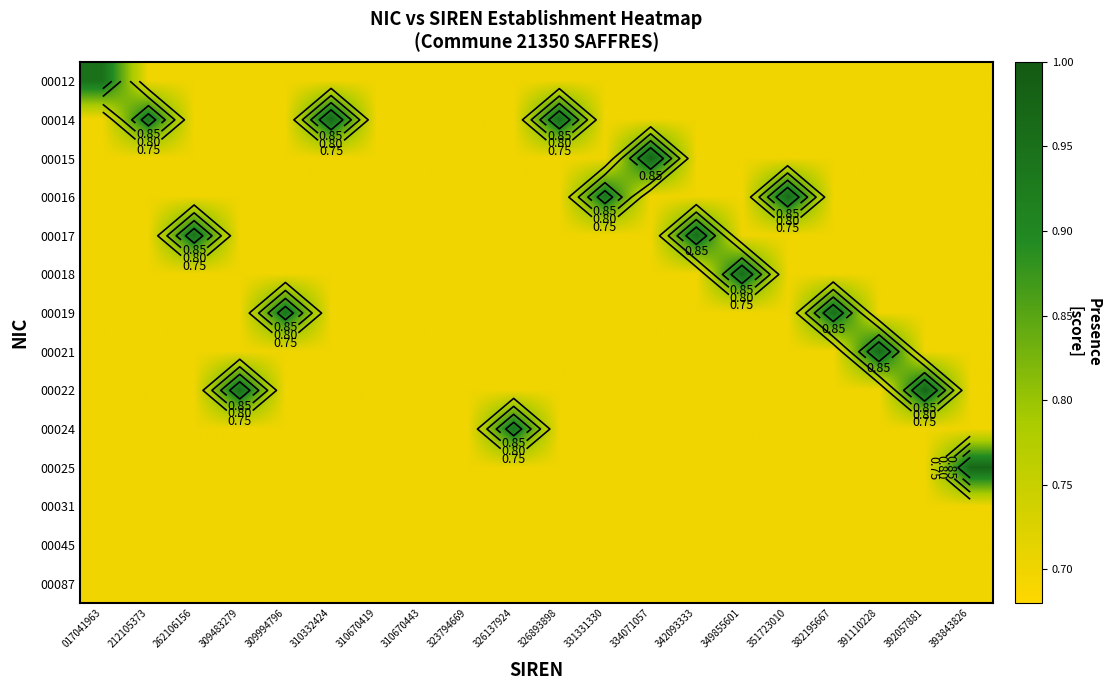

Is it true that 00087 equals 0.3 at 393843826?

False